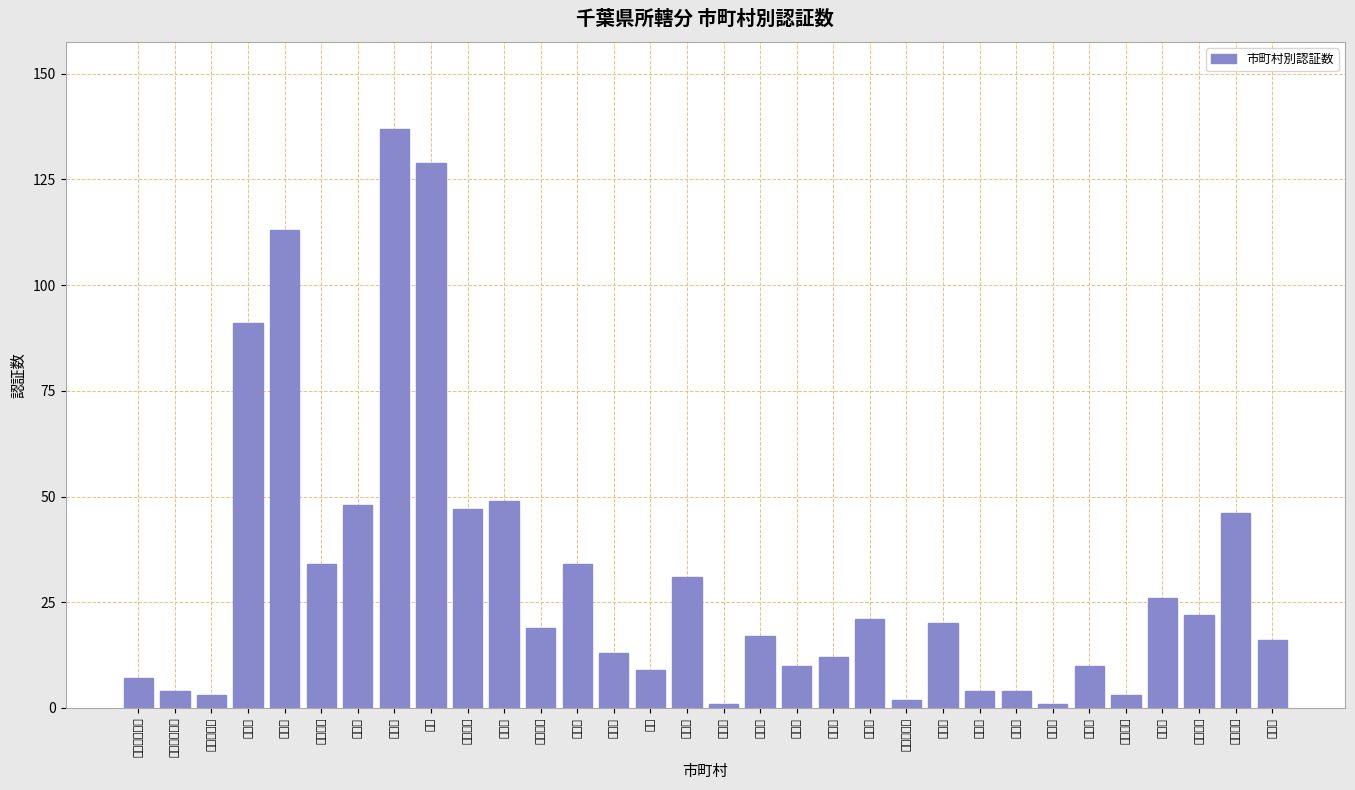

True or false: the data shows 22 at 南房総市.

True